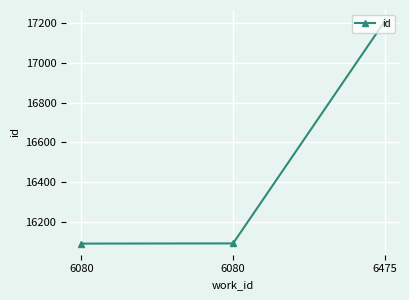

What is the value of the 1st point from the left?

16091